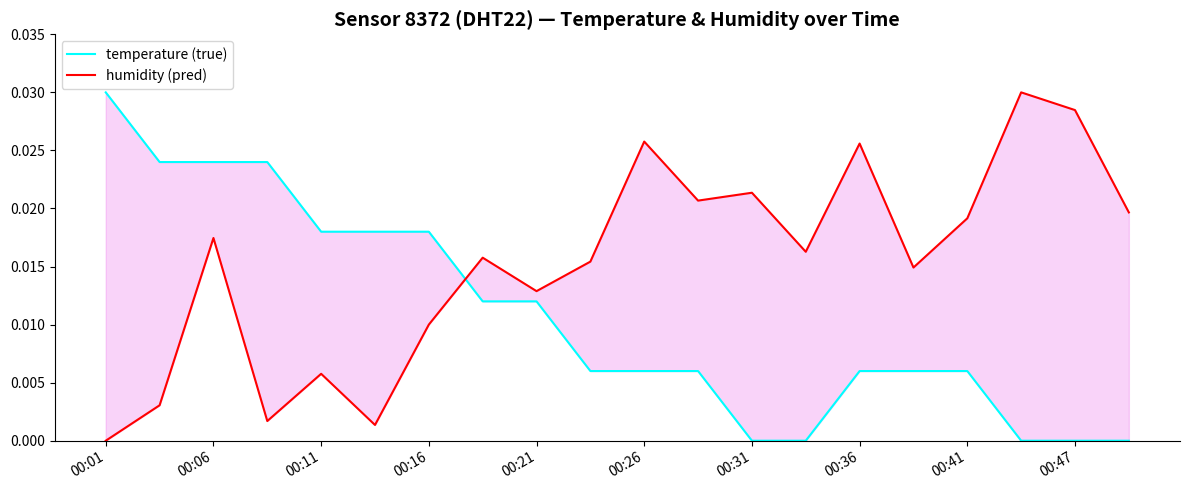

The temperature (true) series shows 0.0 at 11. True or false?

True